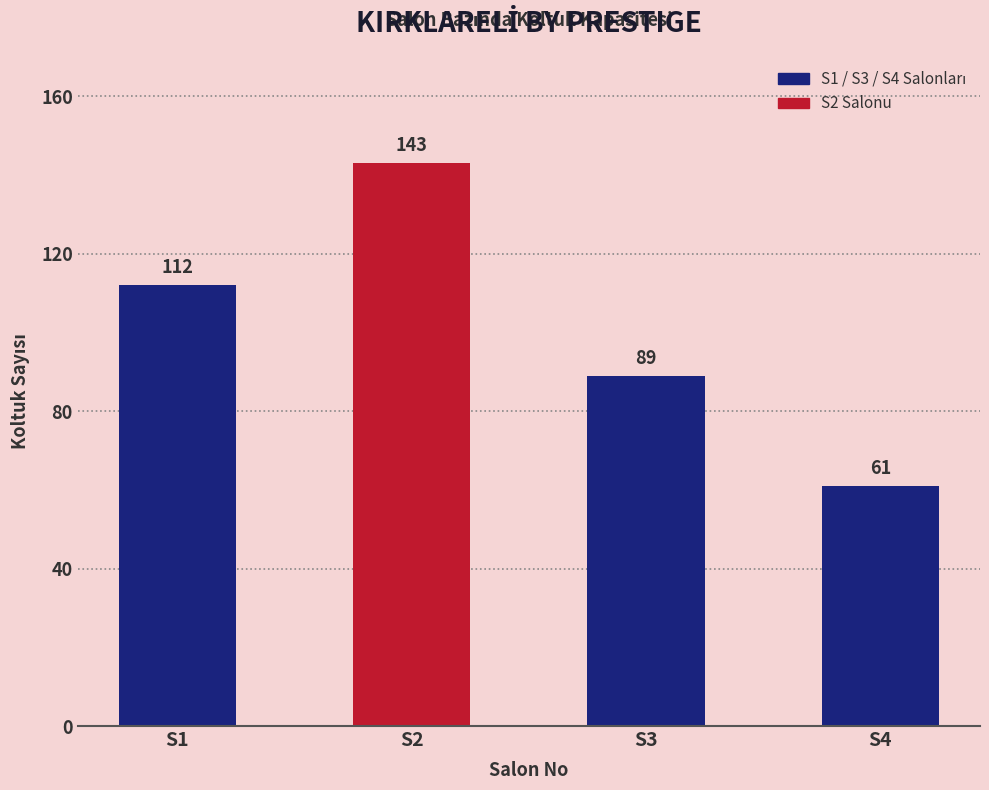

Are the bars grouped side by side (vs. stacked)?

No